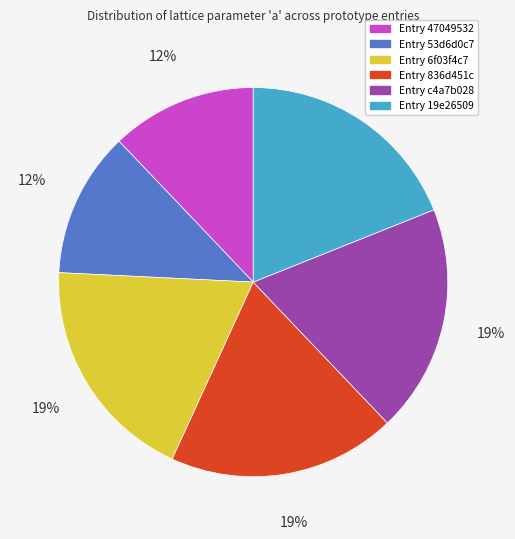

Is there any slice that represents more than half of the pie?

No